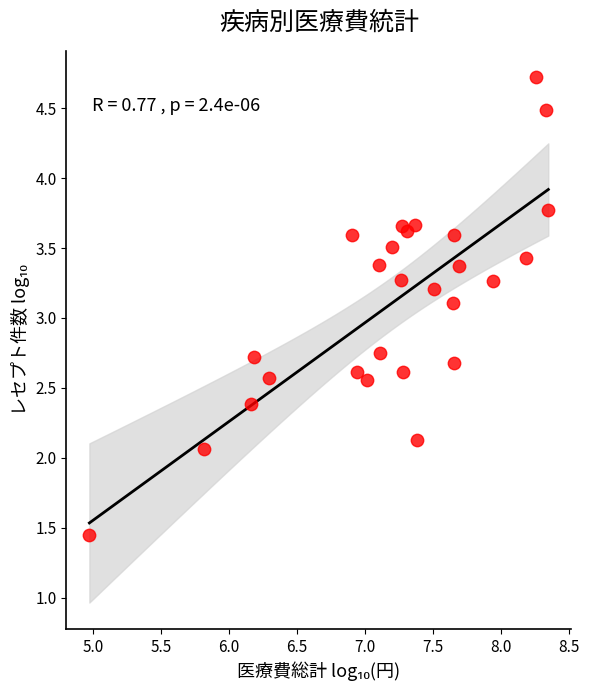

What Y value in the scatter plot is closest to 3?

3.1